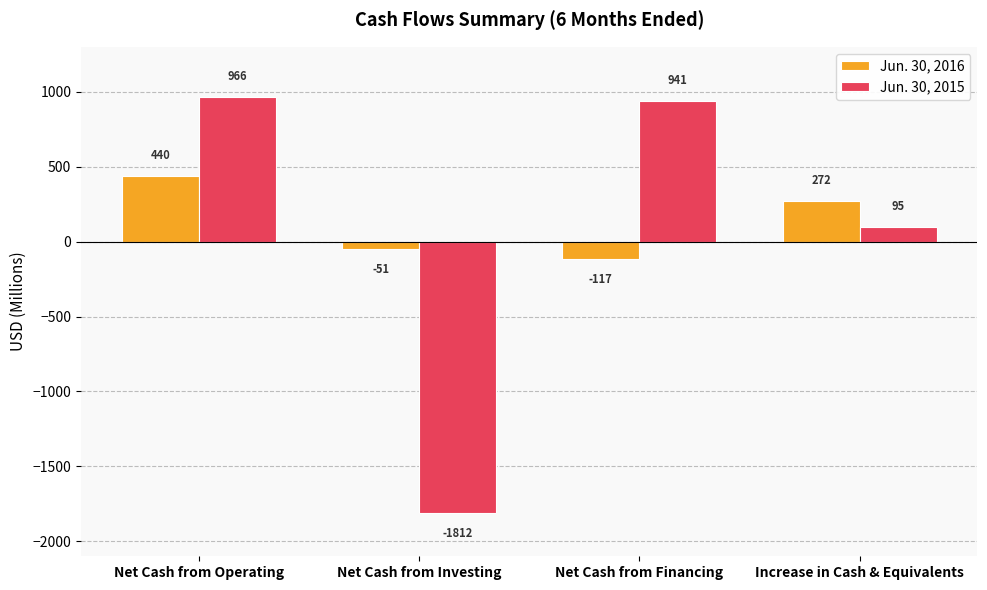

What is the average value of the Jun. 30, 2015 series?

48